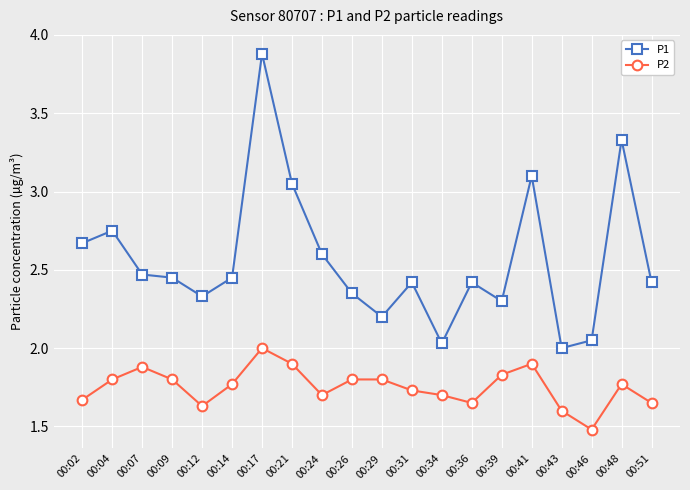

At which category does P2 reach its first local valley?

00:12